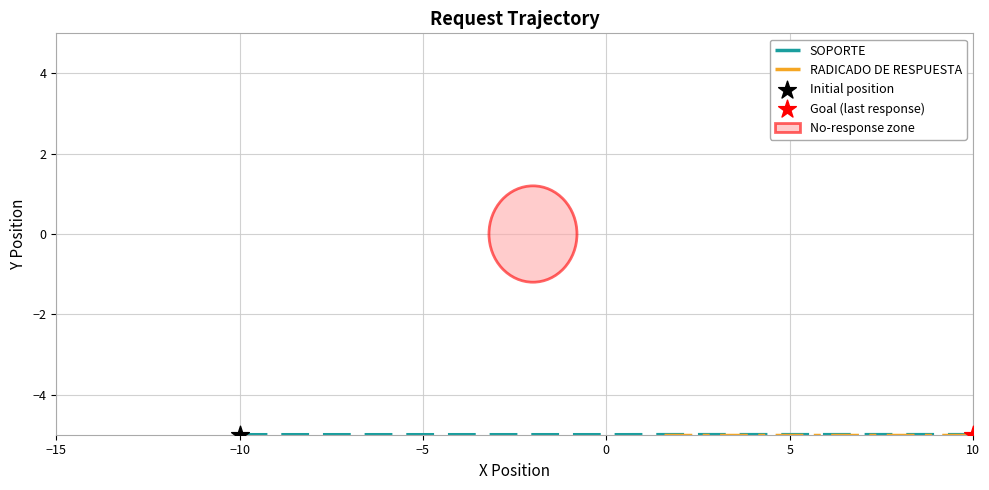

What are all the series names shown in the legend?

SOPORTE, RADICADO DE RESPUESTA